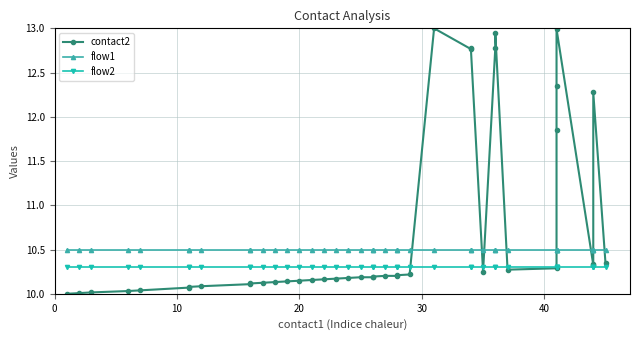

What is the sum of all contact2 values?

428.7